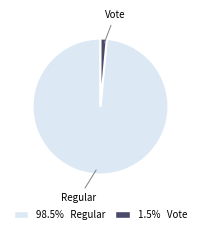

Count the number of slices in the pie.

2